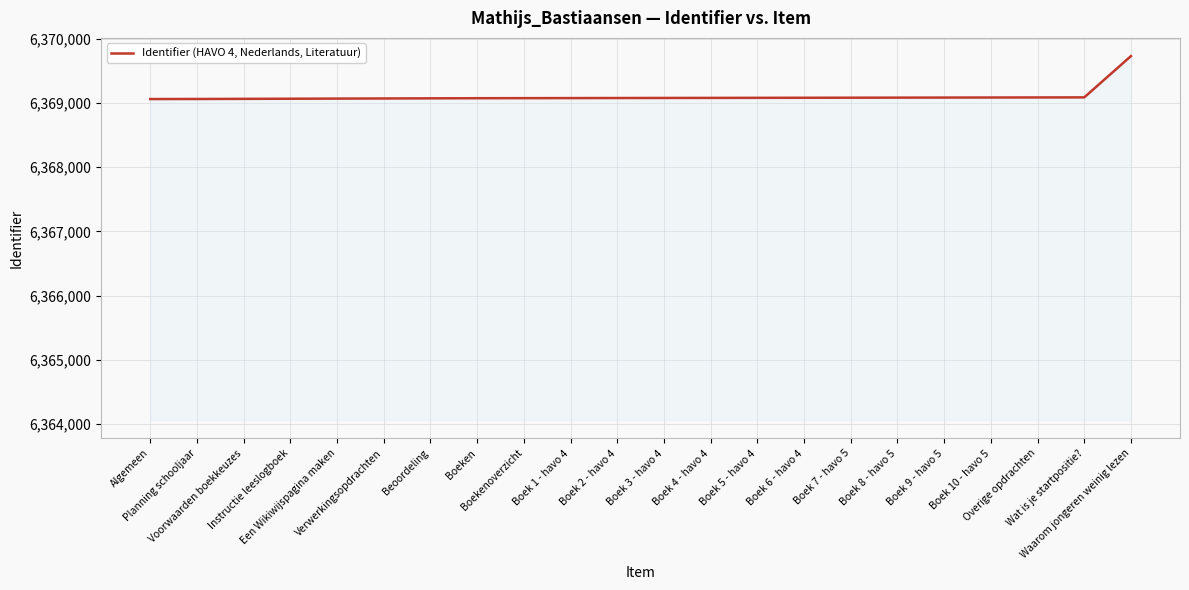

What is the maximum value shown in the chart?

6369729